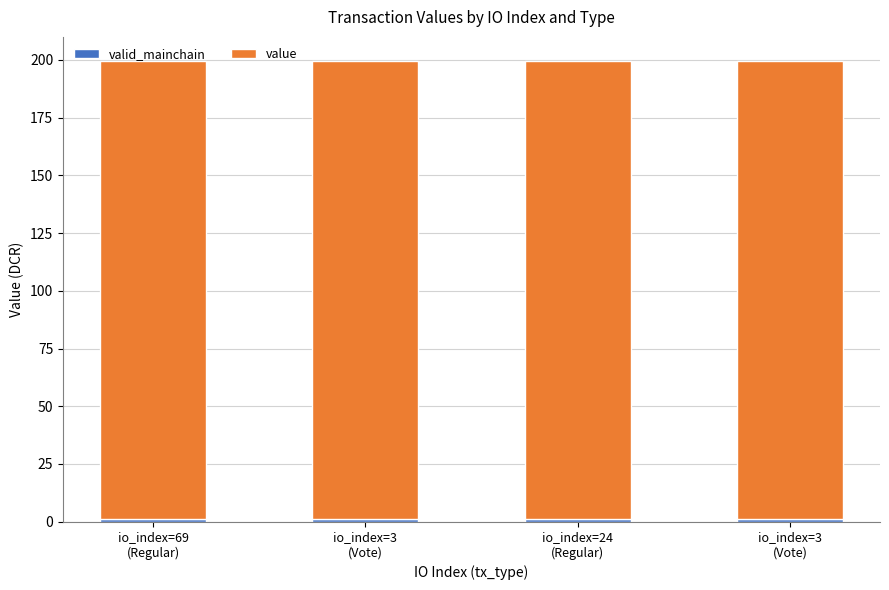

Count the number of categories in the chart.

4